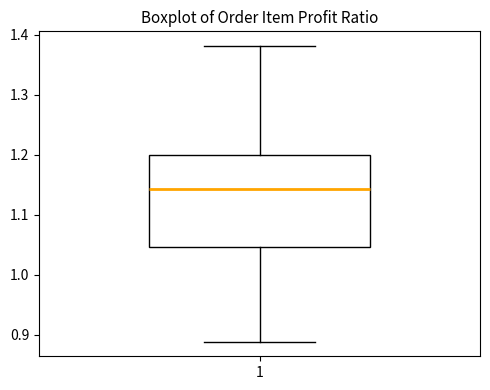

Read this box plot against the y-axis: the position of the median line, the range covered by the box, and the ends of both whiskers. The values are not printed on the chart, so give them approximately, as read against the axis.

median 1.14, box 1.05 to 1.20, whiskers 0.89 to 1.38